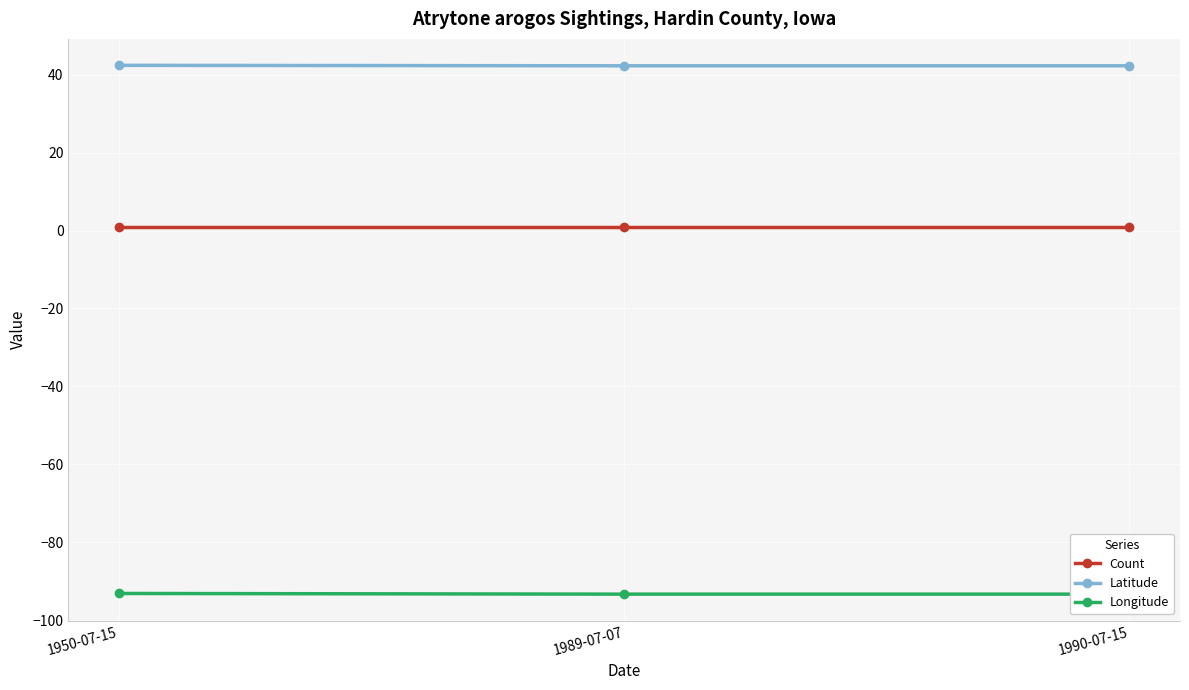

List the series in order of their overall mean, highest first.

Latitude, Count, Longitude